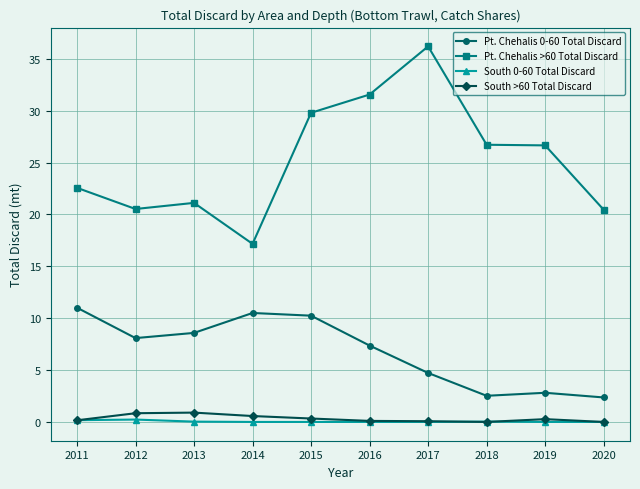

True or false: Pt. Chehalis >60 Total Discard and South >60 Total Discard intersect in this chart.

False